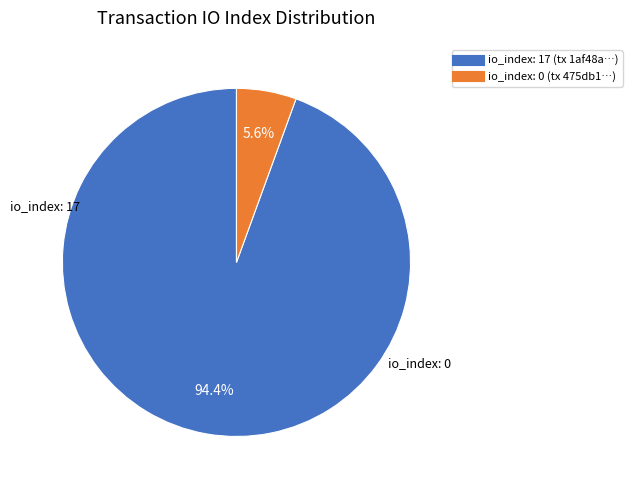

Does any single category account for the majority?

Yes